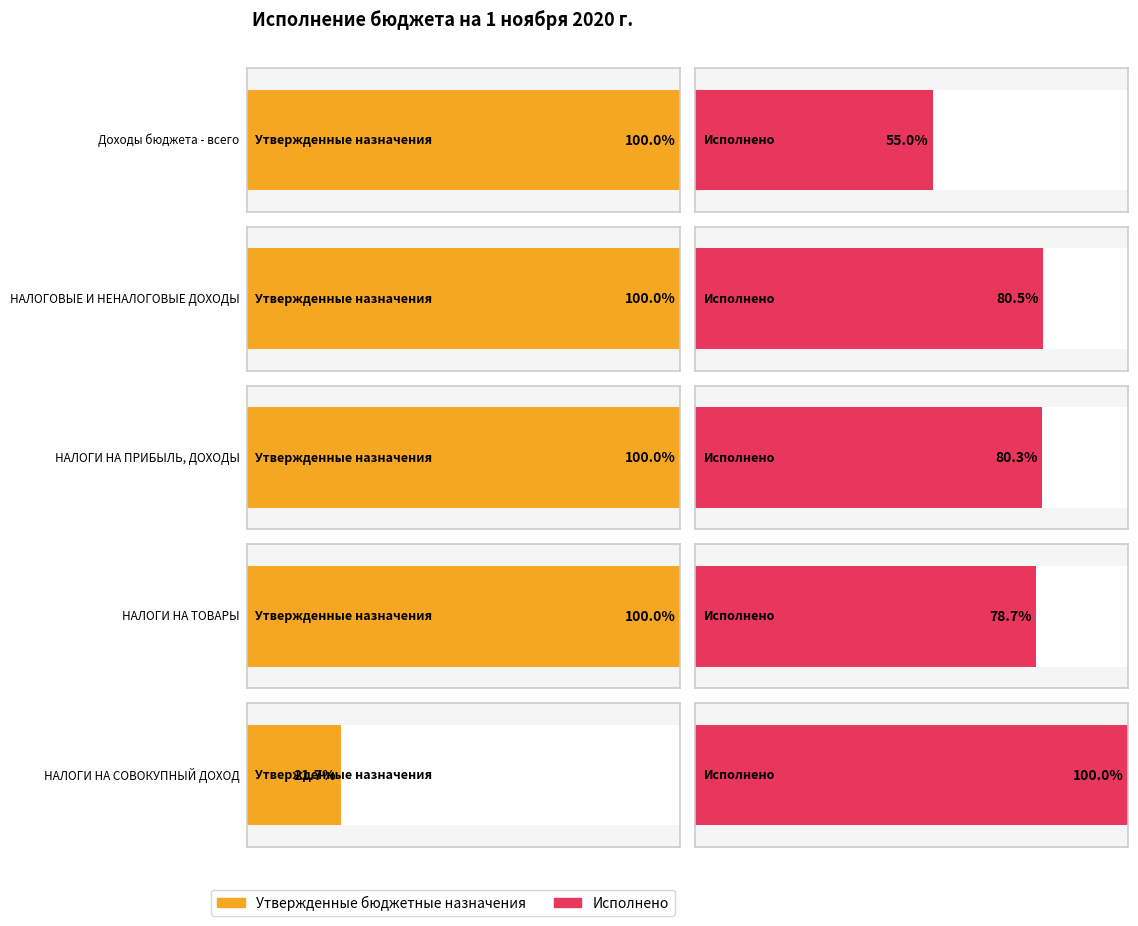

List the series in order of their overall mean, lowest first.

Исполнено, Утвержденные бюджетные назначения